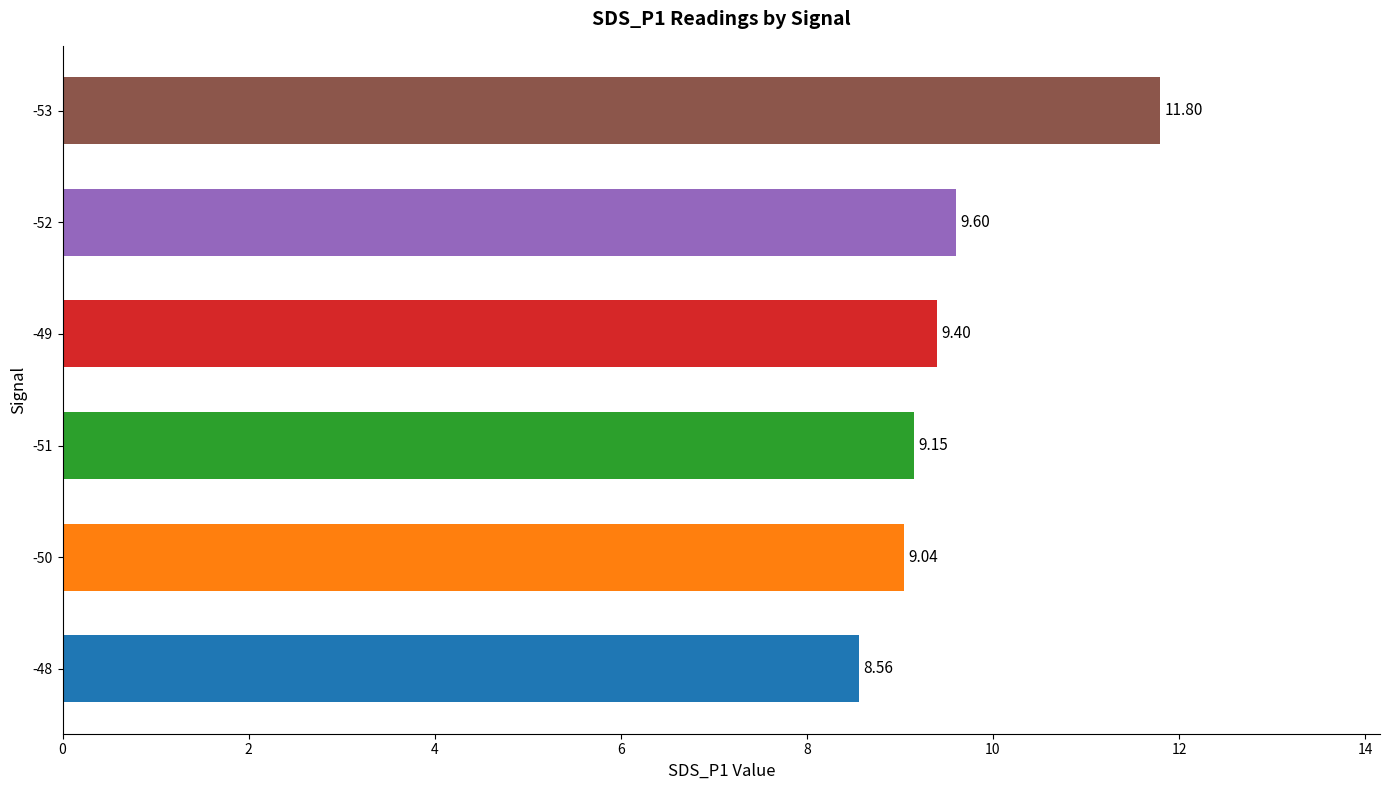

Count the number of data series in this chart.

1